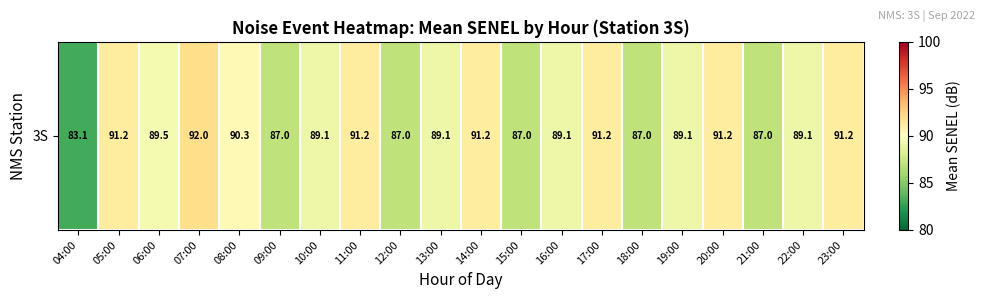

Rank the categories by value from highest to lowest.

07:00, 05:00, 11:00, 14:00, 17:00, 20:00, 23:00, 08:00, 06:00, 10:00, 13:00, 16:00, 19:00, 22:00, 09:00, 12:00, 15:00, 18:00, 21:00, 04:00